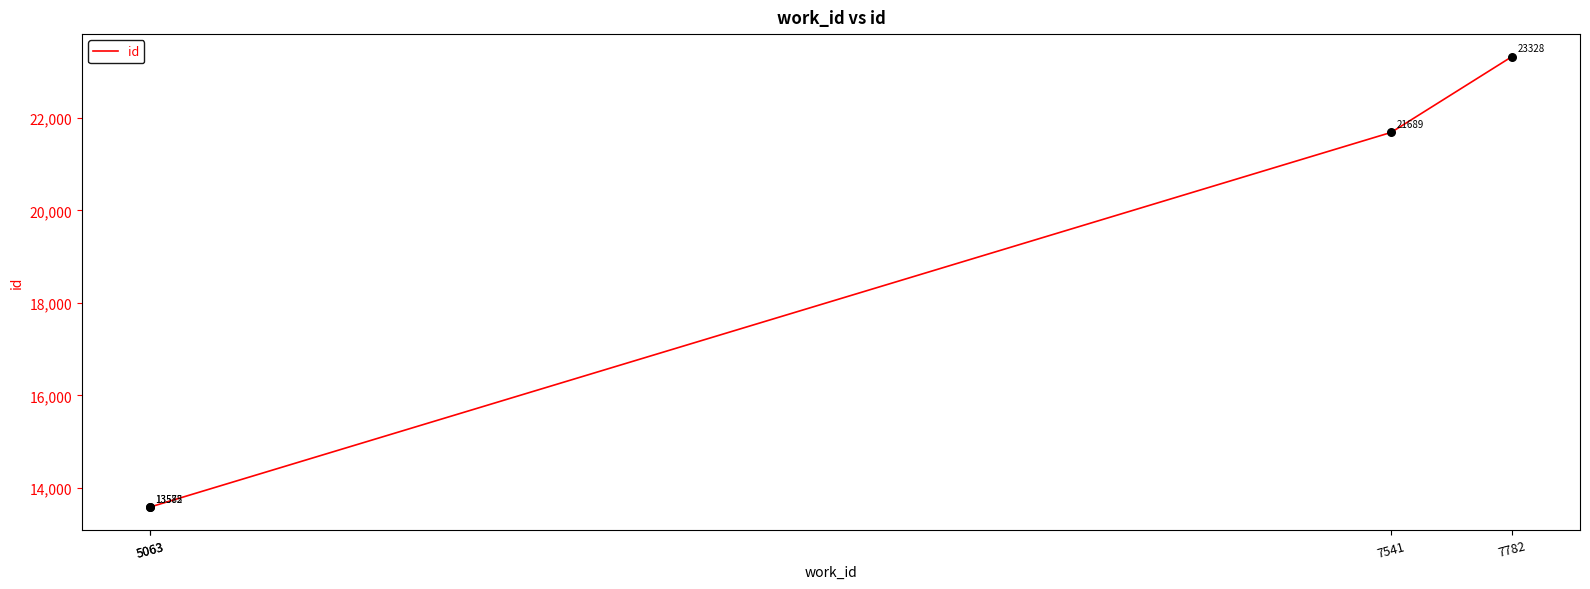

What is the change in value from 5063 to 5063?

+7